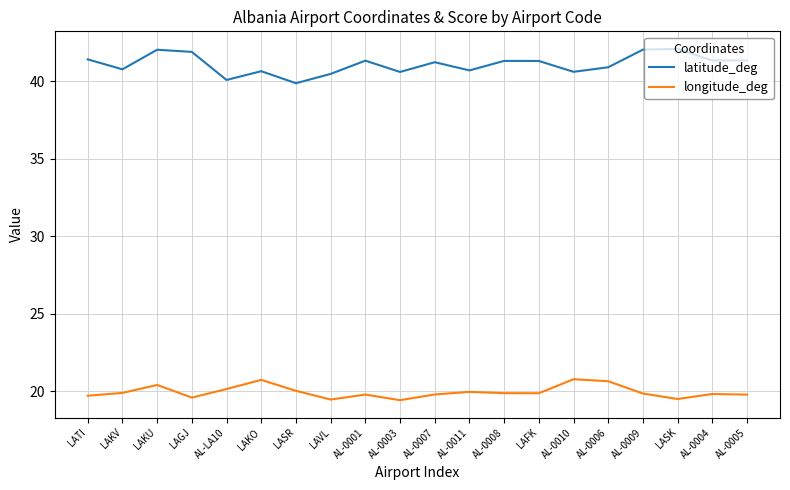

What is the sum of all latitude_deg values?

822.0